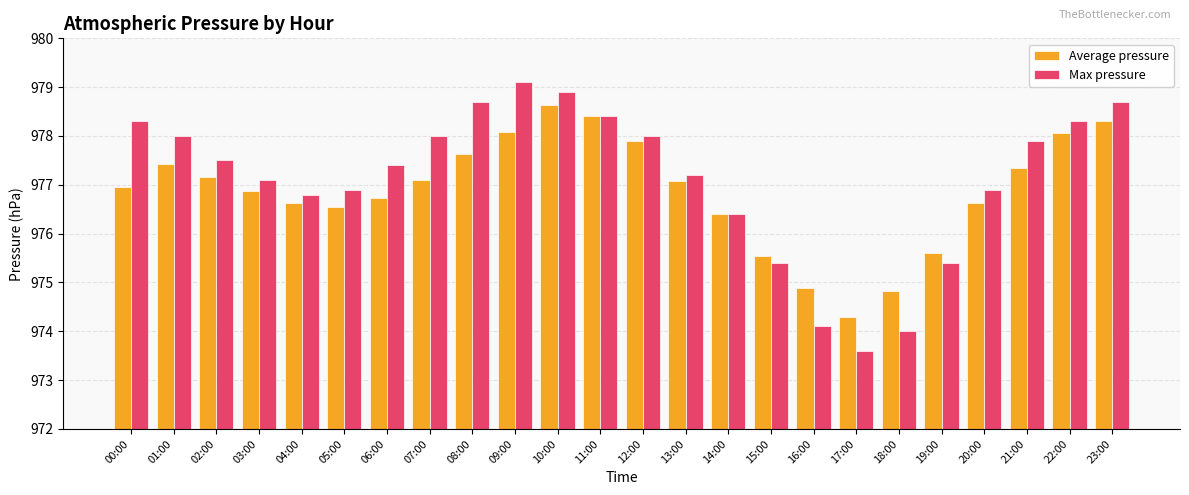

What position from the left is 14:00?

15